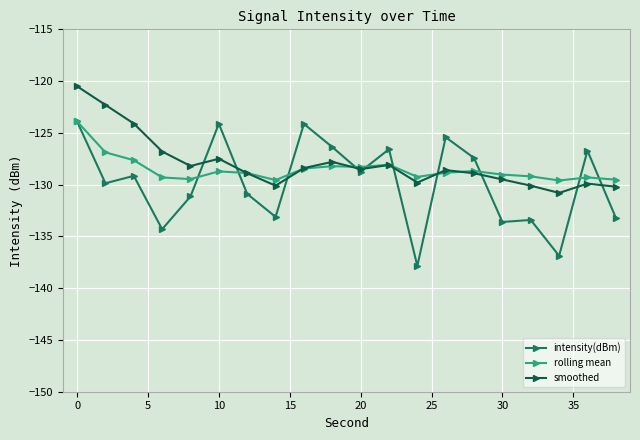

Which series has the widest spread of values?

intensity(dBm)